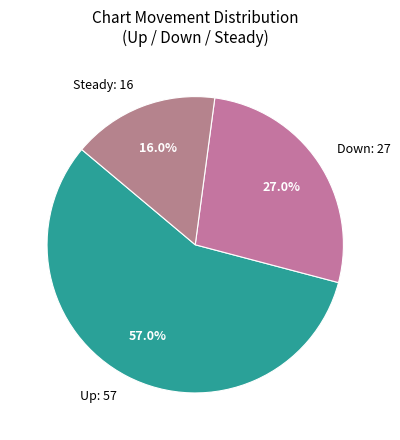

Combined, do Up: 57 and Steady: 16 account for over 50%?

Yes